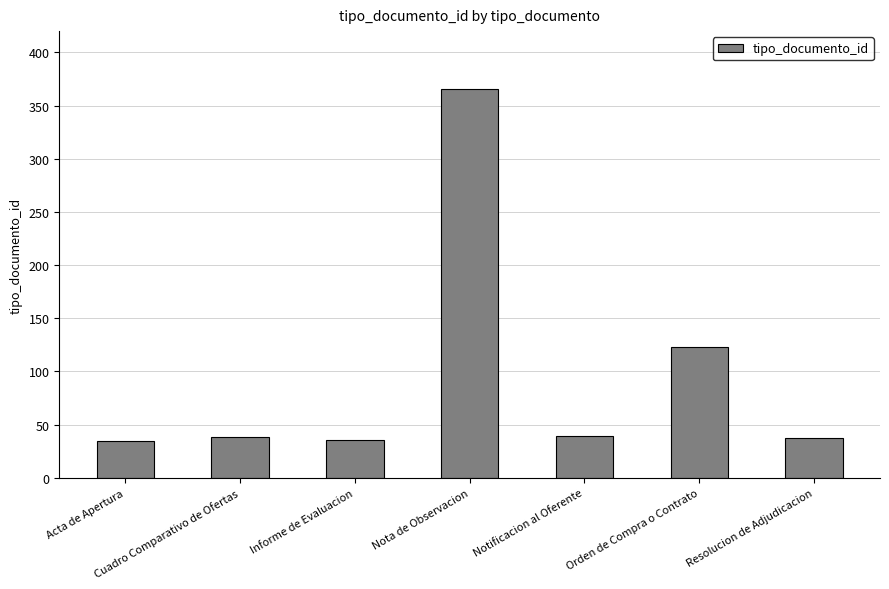

What is the change in value from Nota de Observacion to Notificacion al Oferente?

-327